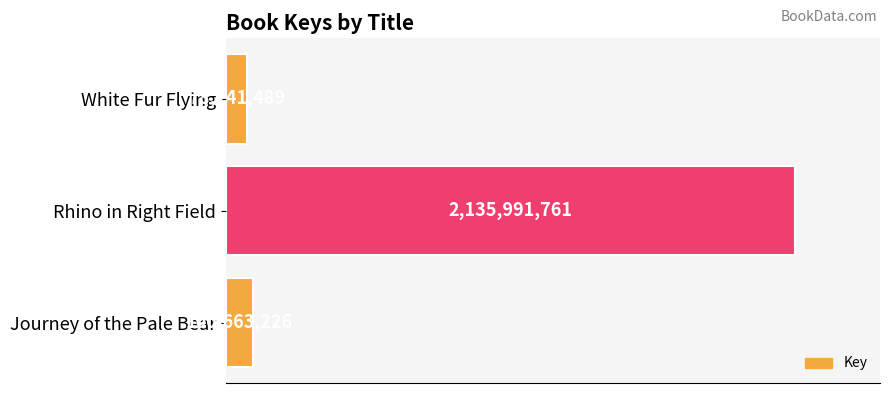

Are the bars horizontal?

Yes